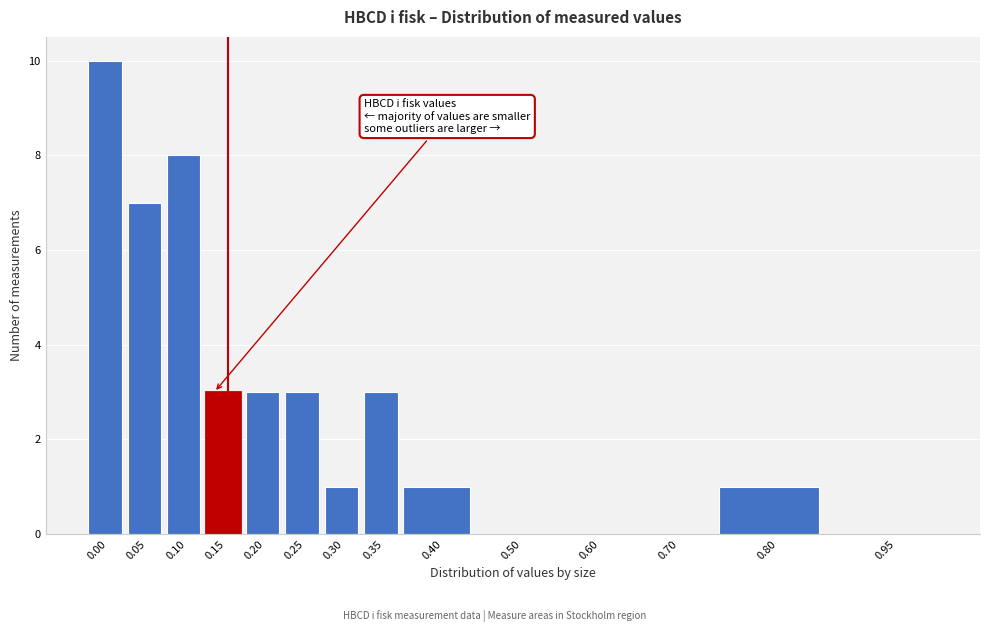

Reading left to right, list all the values displayed in this chart.

0.00=10	0.05=7	0.10=8	0.15=3	0.20=3	0.25=3	0.30=1	0.35=3	0.40=1	0.50=0	0.60=0	0.70=0	0.80=1	0.95=0